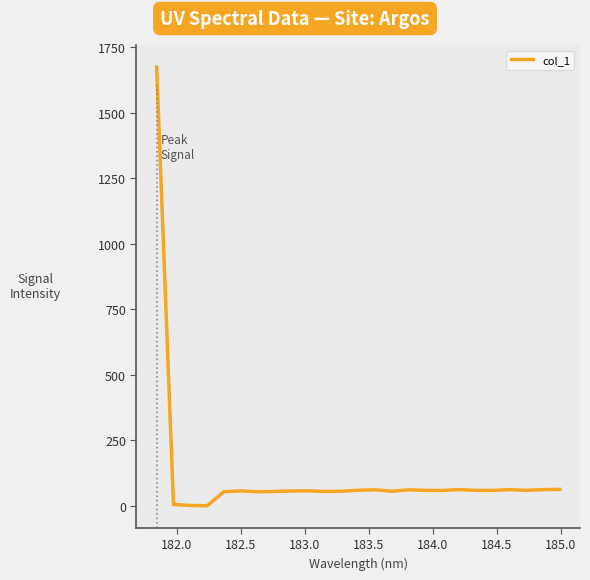

What is the difference between the maximum and minimum values?

1673.7